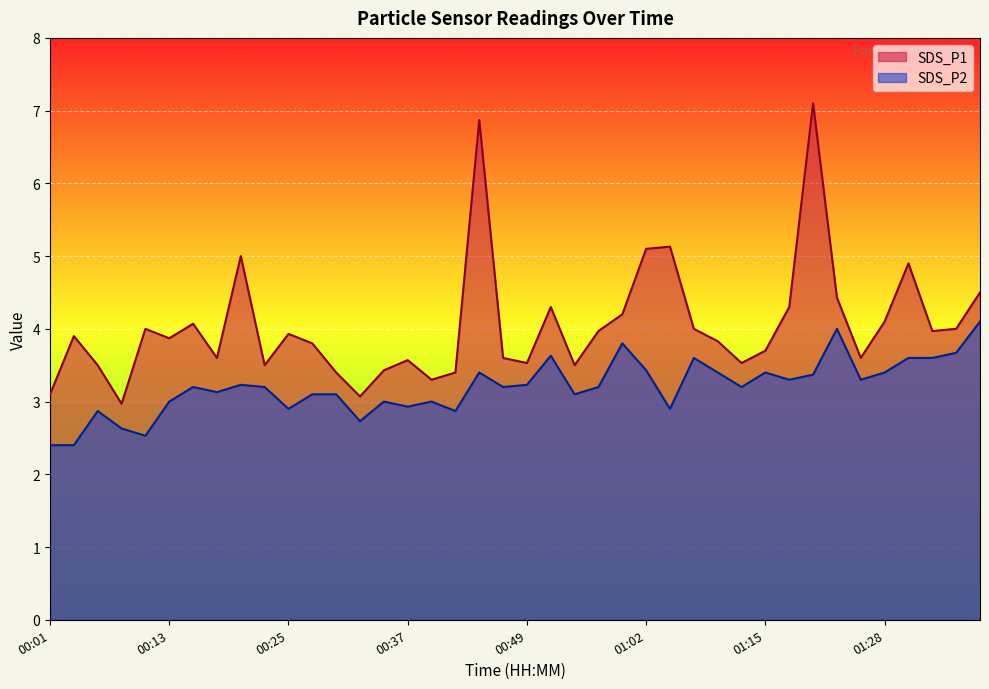

What is the sum of all SDS_P2 values?

128.1